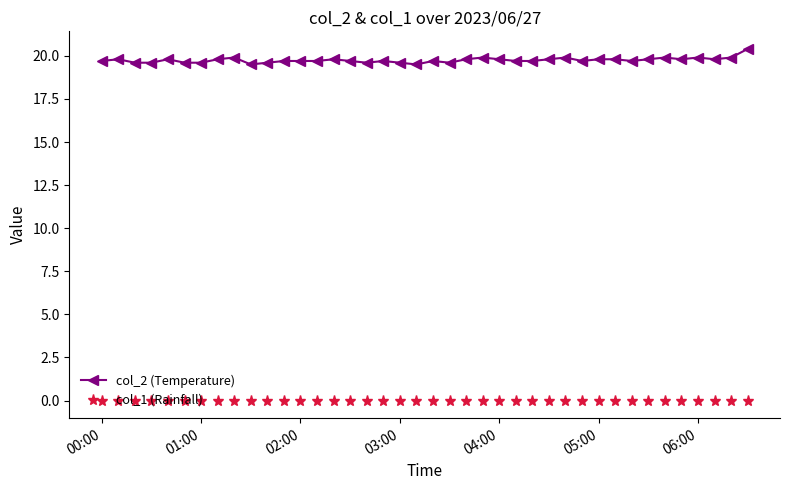

How many lines are shown in the chart?

2